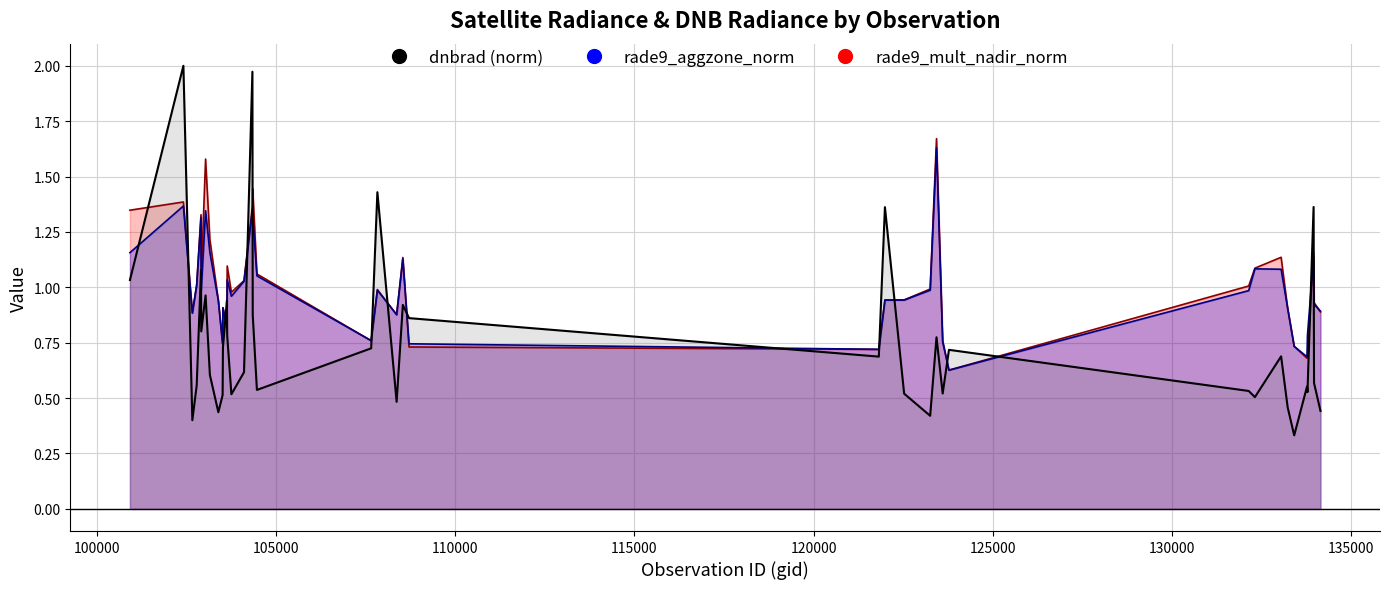

Reading left to right, list all the values displayed in this chart.

rade9_mult_nadir_norm: 1.3	1.4	0.9	1.0	1.3	1.0	1.6	1.2	0.9	0.7	0.9	0.8	1.1	1.0	1.0	1.4	1.4	1.1	0.8	1.0	0.9	1.1	0.7	0.7	0.9	0.9	1.0	1.7	0.8	0.6	1.0	1.1	1.1	0.9	0.7	0.7	0.7	1.2	0.9	0.9
rade9_aggzone_norm: 1.2	1.4	0.9	1.0	1.3	1.0	1.3	1.2	0.9	0.7	0.9	0.8	1.0	1.0	1.0	1.3	1.3	1.1	0.8	1.0	0.9	1.1	0.7	0.7	0.9	0.9	1.0	1.6	0.8	0.6	1.0	1.1	1.1	0.9	0.7	0.7	0.8	1.1	0.9	0.9
dnbrad: 1.0	2.0	0.4	0.6	1.1	0.8	1.0	0.6	0.4	0.5	0.7	0.9	0.8	0.5	0.6	2.0	0.9	0.5	0.7	1.4	0.5	0.9	0.9	0.7	1.4	0.5	0.4	0.8	0.5	0.7	0.5	0.5	0.7	0.5	0.3	0.6	0.5	1.4	0.6	0.4